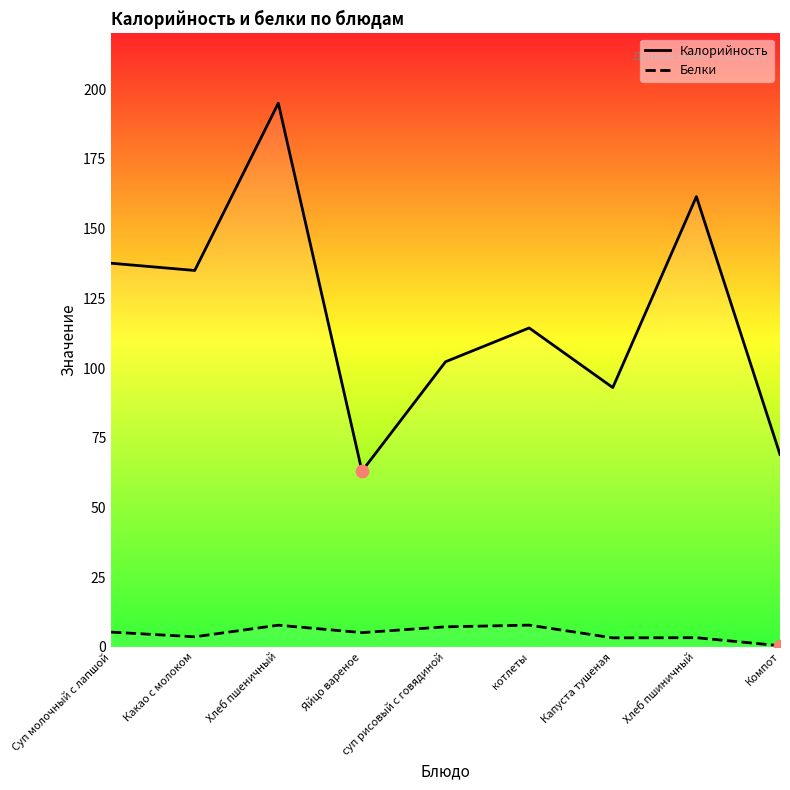

Is the value of Белки at Хлеб пшиничный greater than the value of Калорийность at Компот?

No